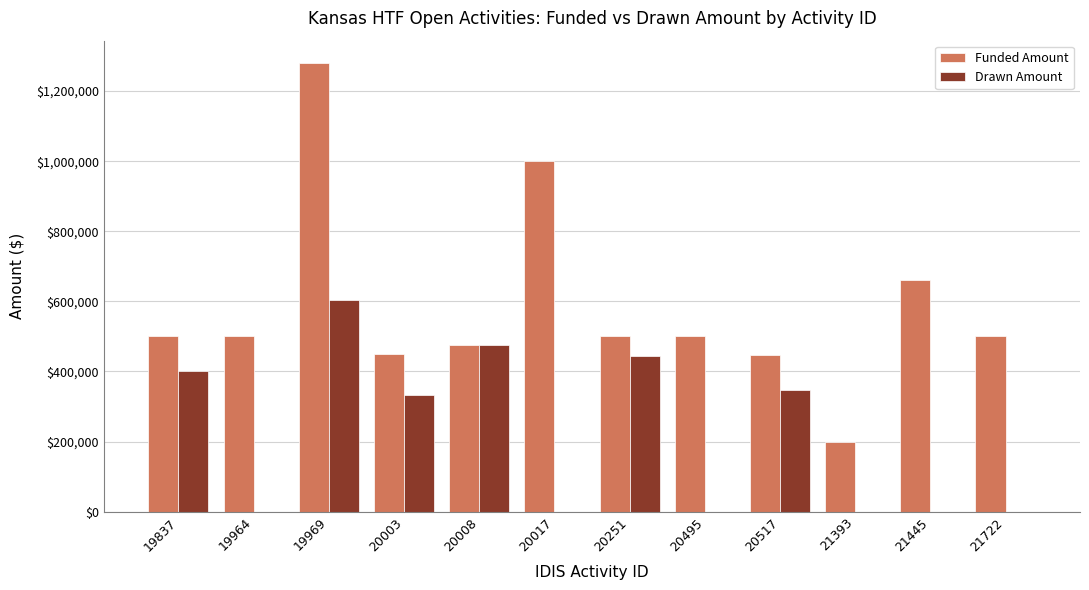

The value of Funded Amount at 20008 is 213898.5. True or false?

False